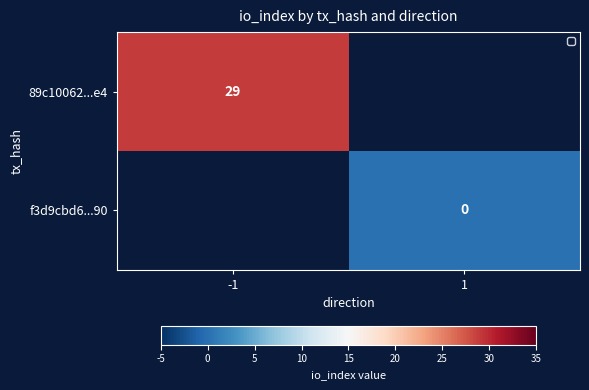

What is the greatest value displayed?

29.0